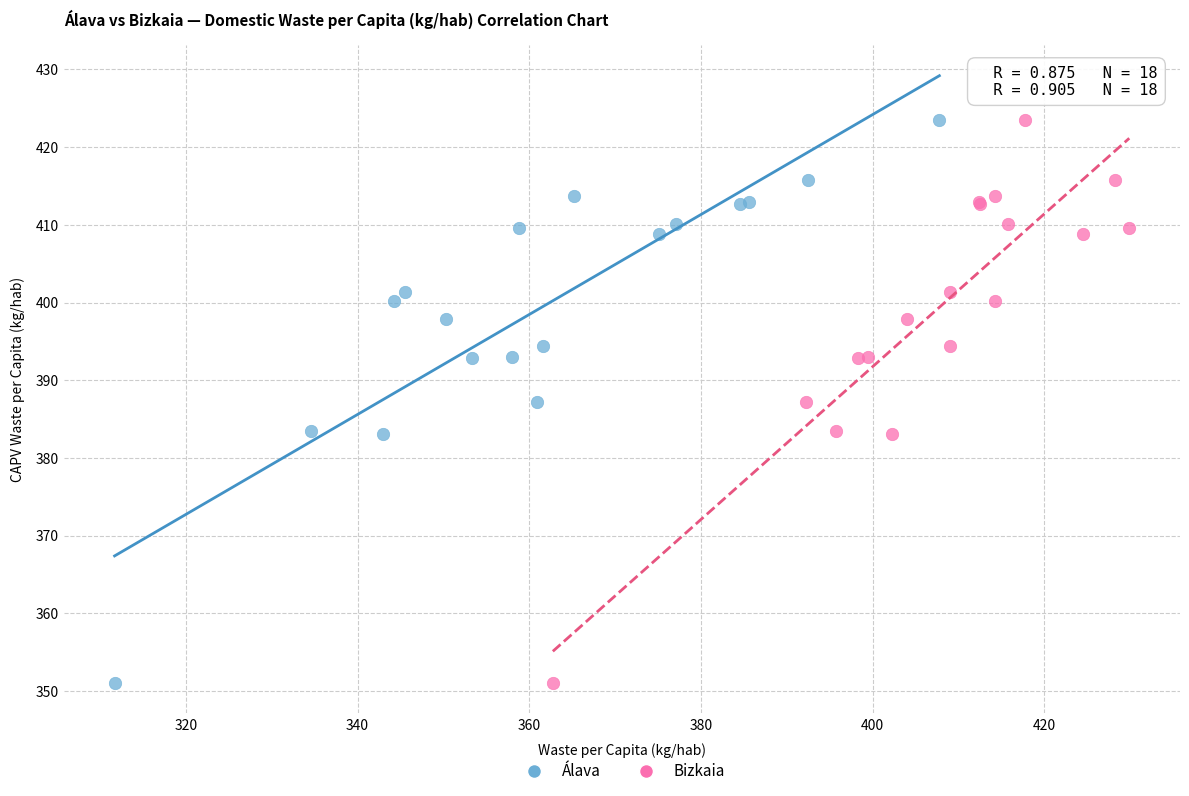

What are all the series names shown in the legend?

Álava, Bizkaia